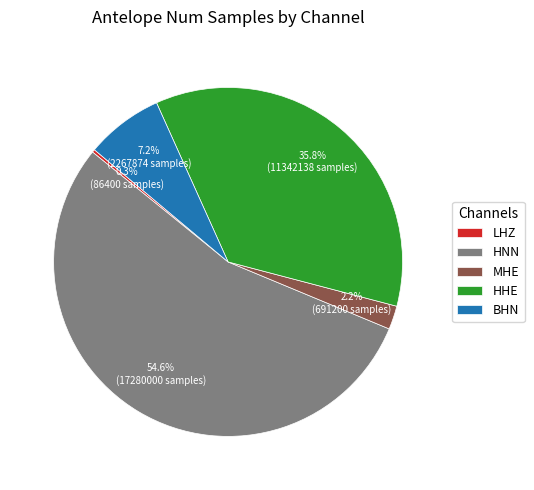

To the nearest percent, what percentage of the pie is BHN?

7%